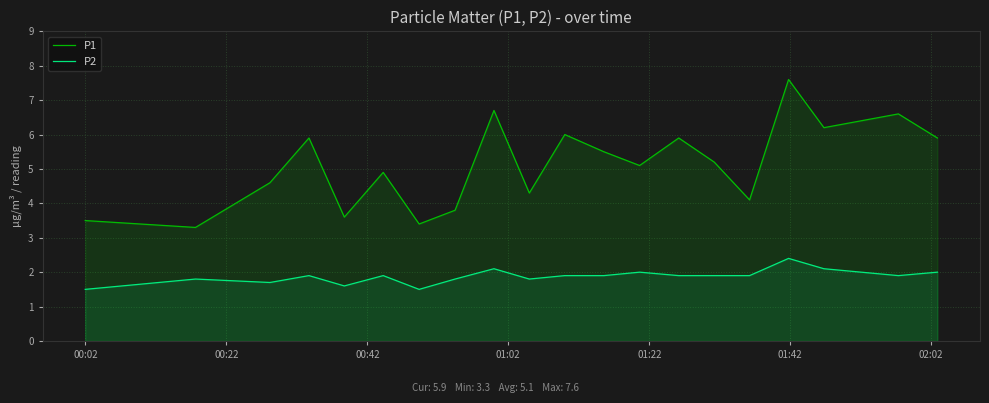

Which series has the largest range (max minus min)?

P1